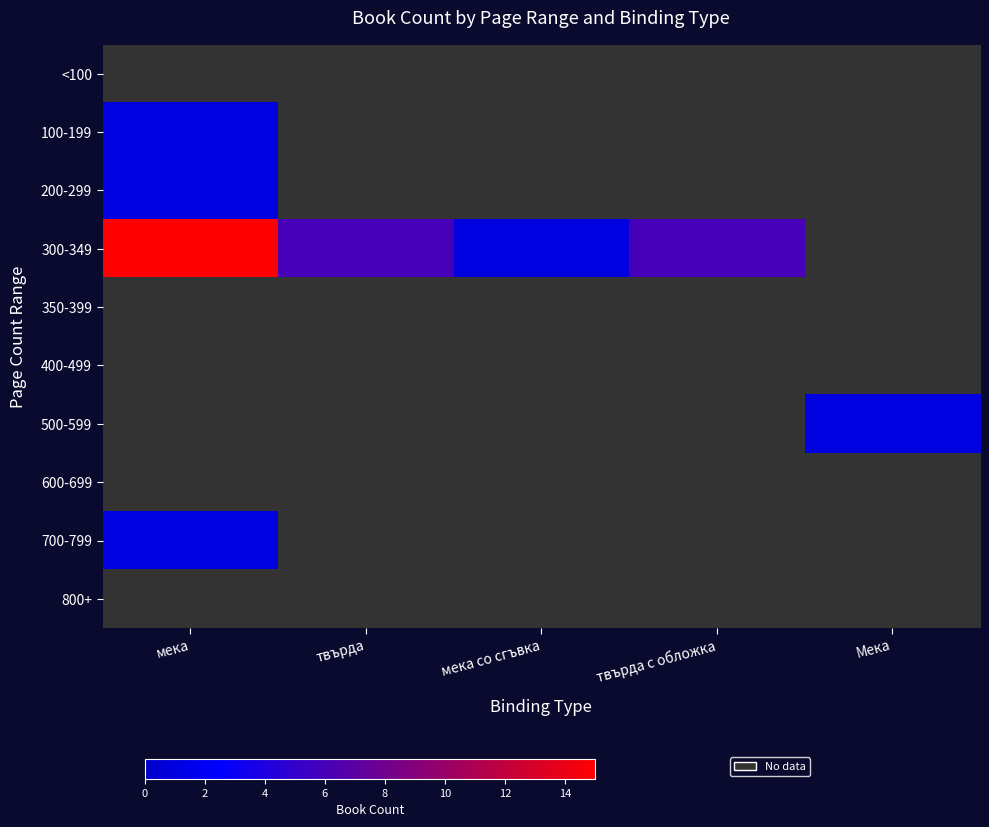

Is the value of 100-199 at твърда greater than the value of <100 at твърда с обложка?

No